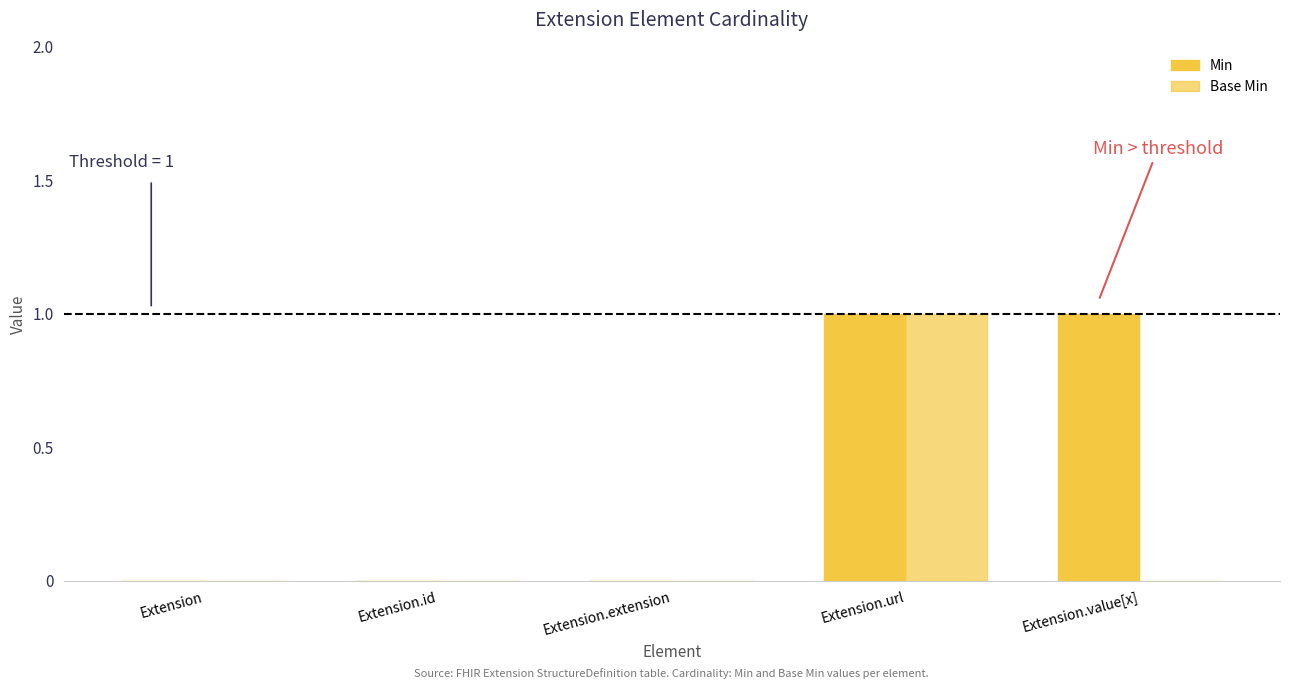

Which category has the lowest value across all series?

Extension